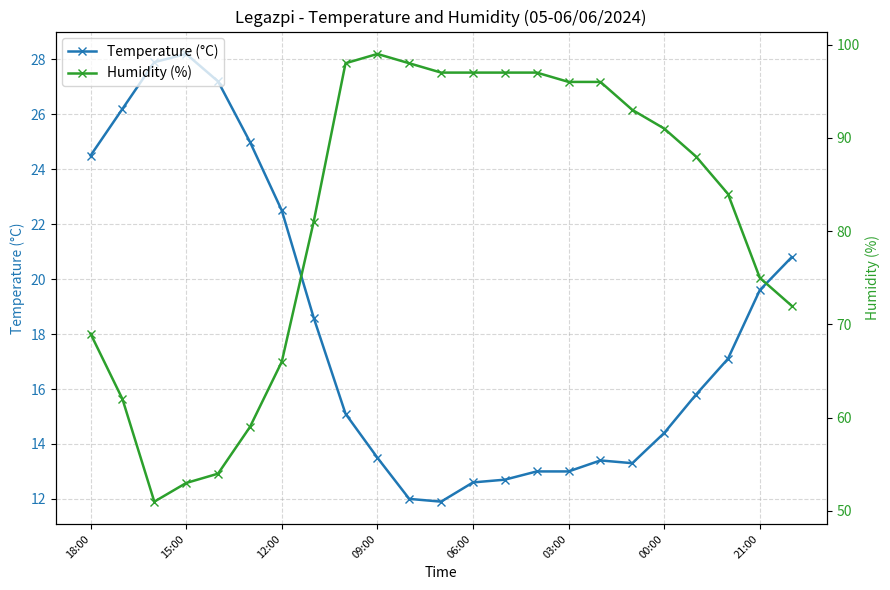

True or false: Humidity (%) and Temperature (°C) intersect in this chart.

False